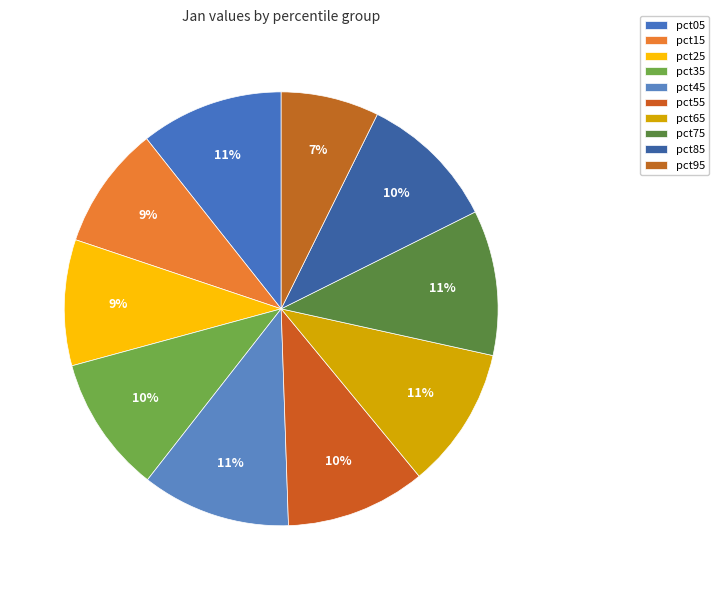

Count the number of slices in the pie.

10